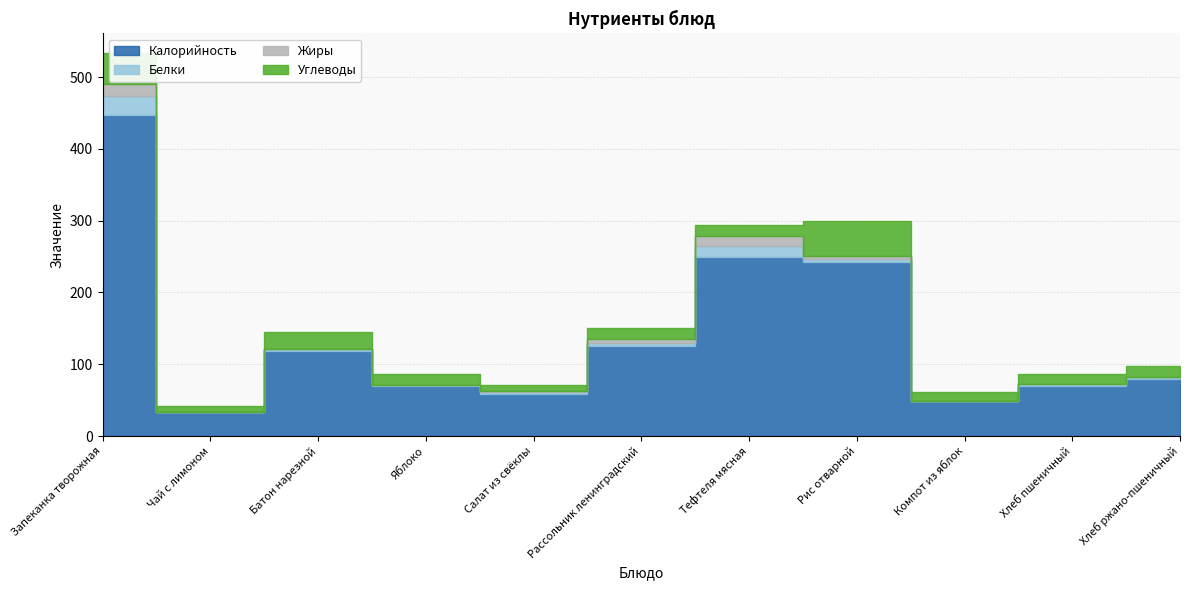

How many lines are shown in the chart?

4